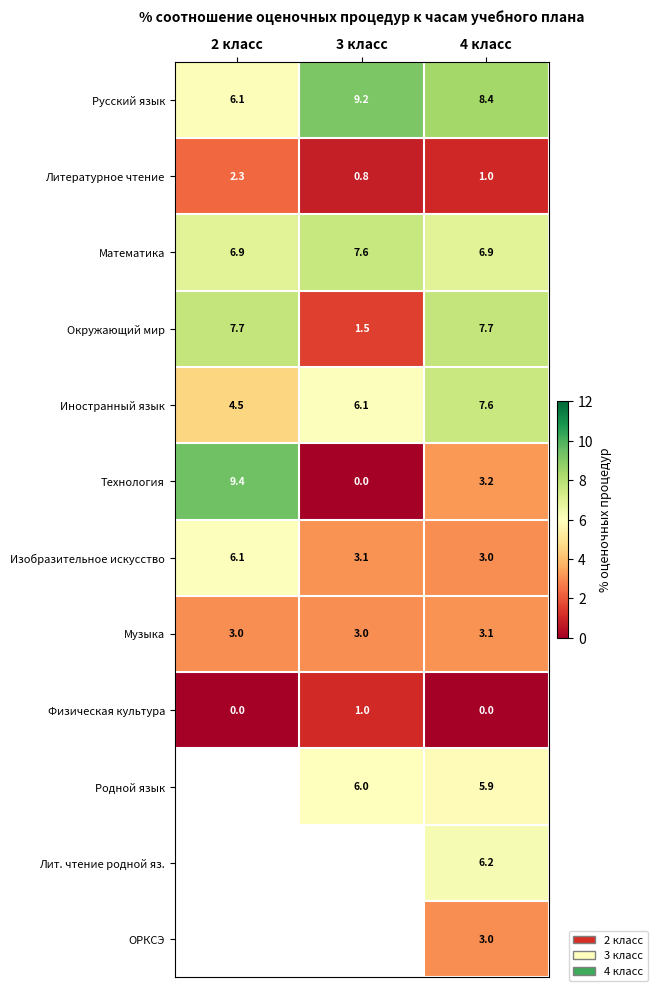

How many data points does each series have?

3